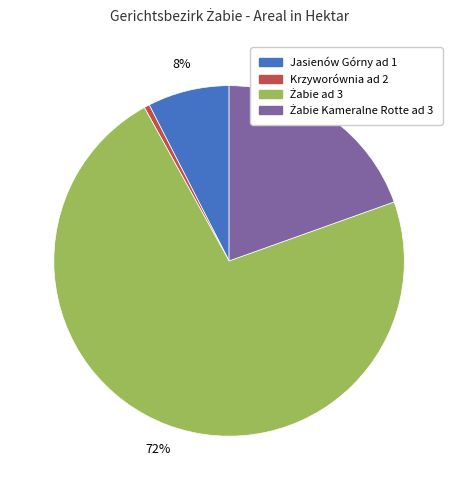

Do Jasienów Górny ad 1 and Krzyworównia ad 2 together represent more than half of the pie?

No